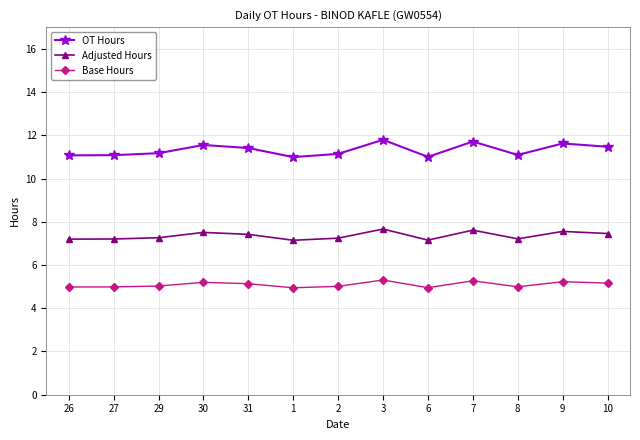

True or false: OT Hours has a value of 11.1 at 2.

True